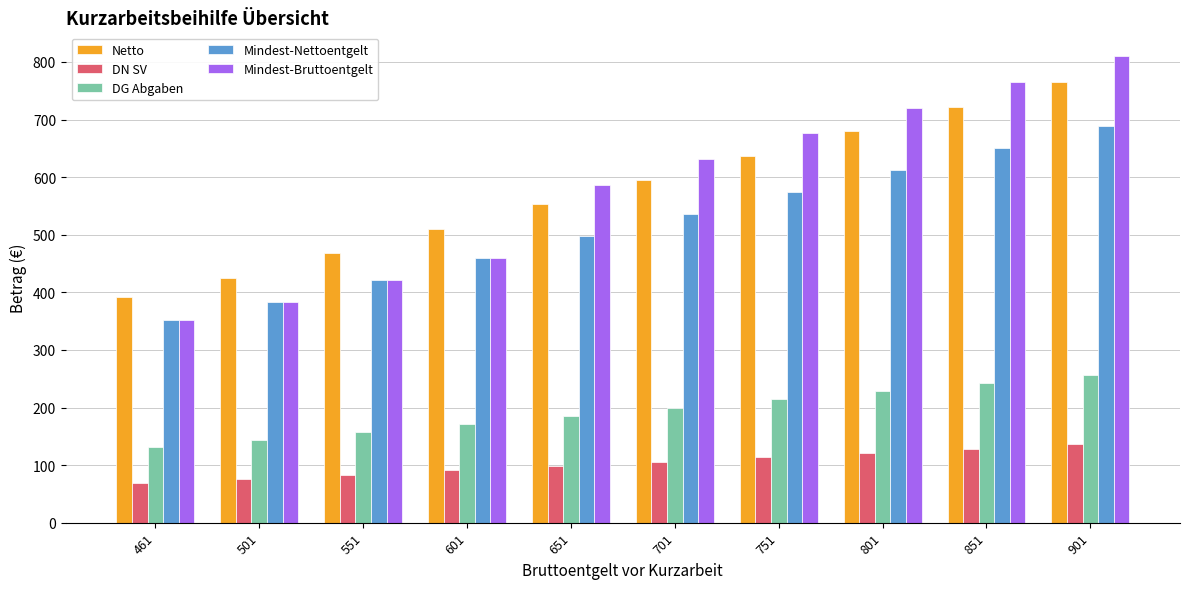

Are the bars horizontal?

No